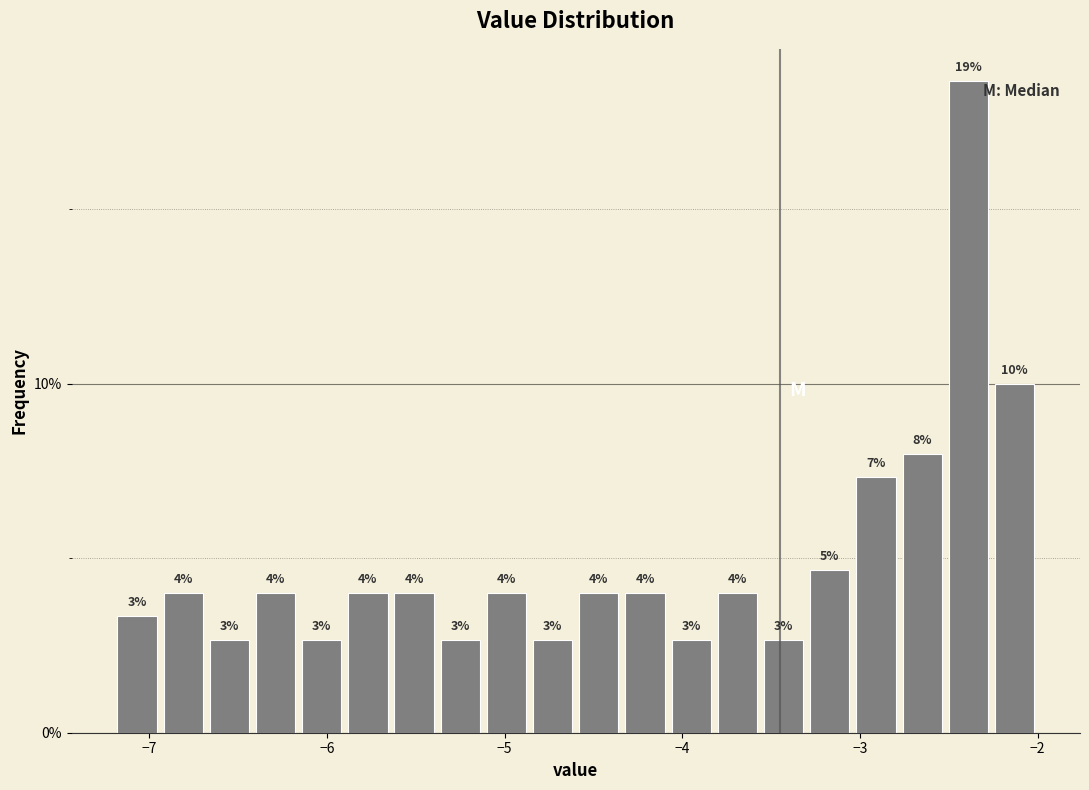

Around what value on the x-axis is the tallest bar? Give the approximate position of its centre, as read against the axis.

-2.4